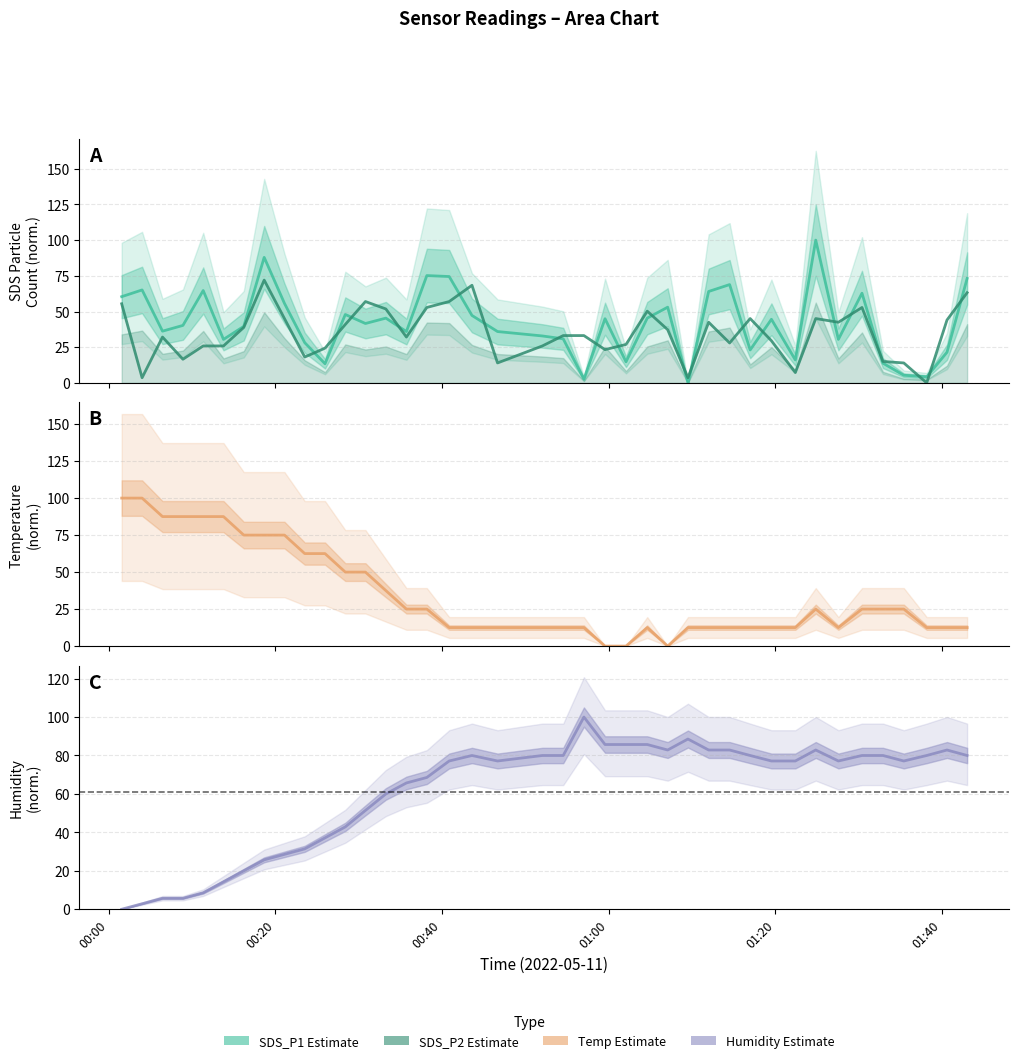

How many lines are shown in the chart?

4